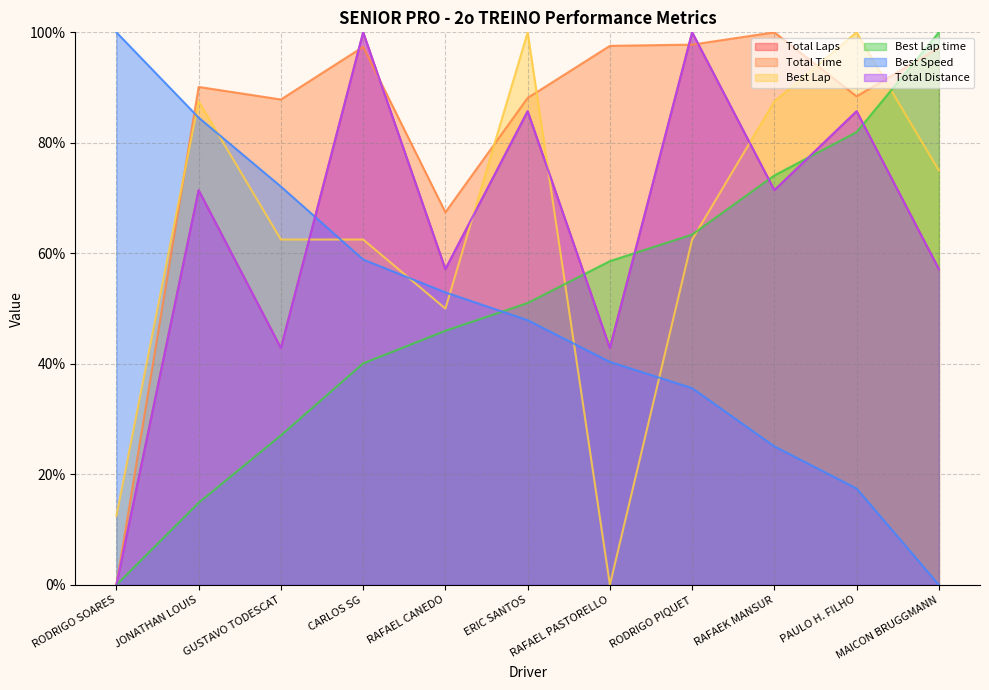

Which series changed the most between ERIC SANTOS and RAFAEK MANSUR?

Best Lap time